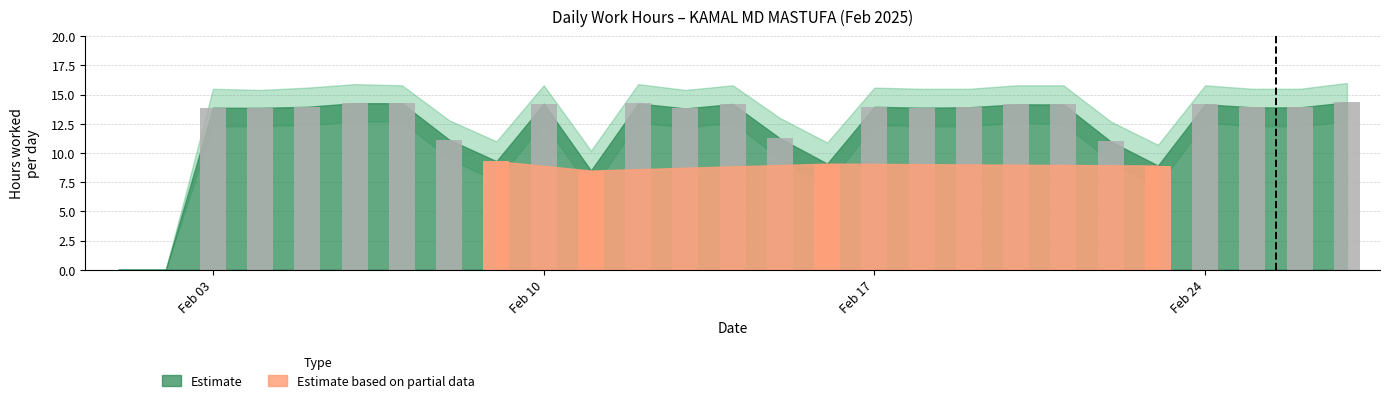

What is the value of the Hours Worked bar at the 3rd from the left?

13.9